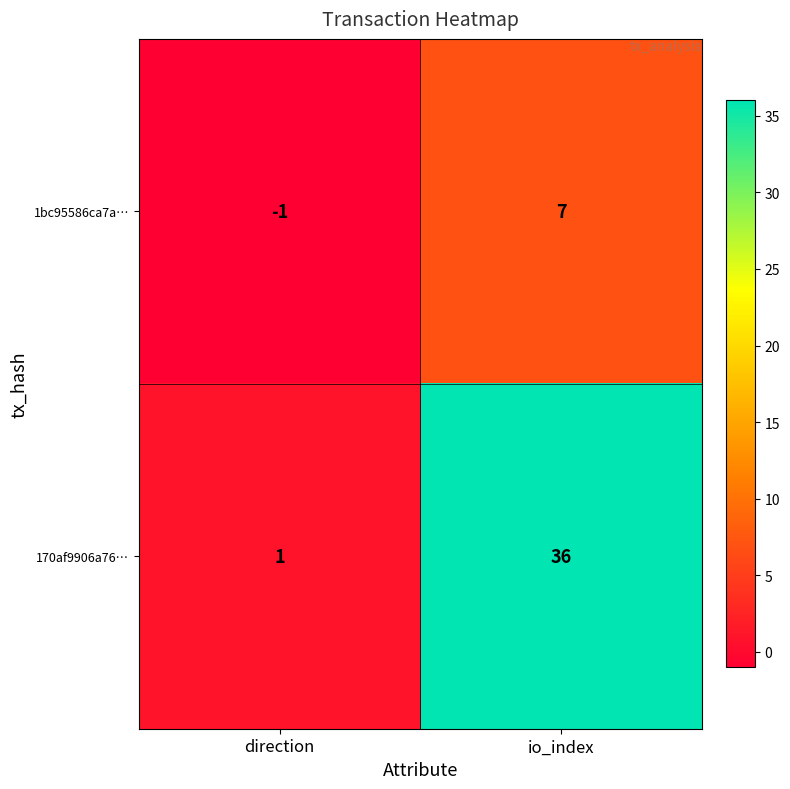

Which category has the lowest value in the 1bc95586ca7a… series?

direction